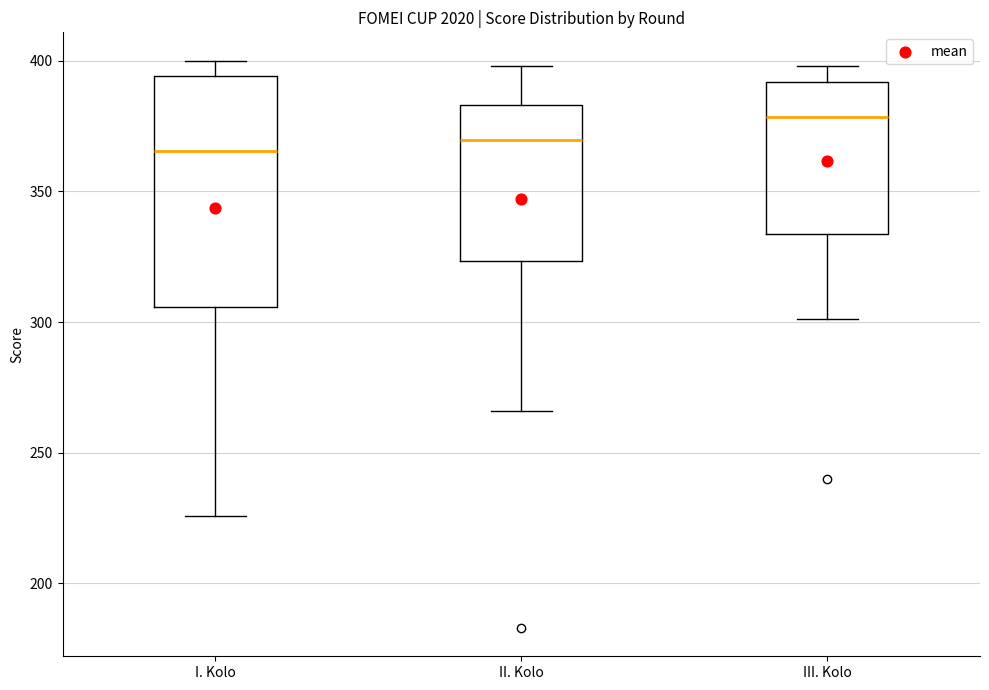

Reading left to right, transcribe this box plot: for each box, give where its median line is, the range the box spans, and where its two whiskers end, as read against the y-axis. The values are not printed on the chart, so give them approximately, as read against the axis.

I. Kolo: median 365, box 305 to 395, whiskers 225 to 400
II. Kolo: median 370, box 325 to 385, whiskers 265 to 400
III. Kolo: median 380, box 335 to 390, whiskers 300 to 400